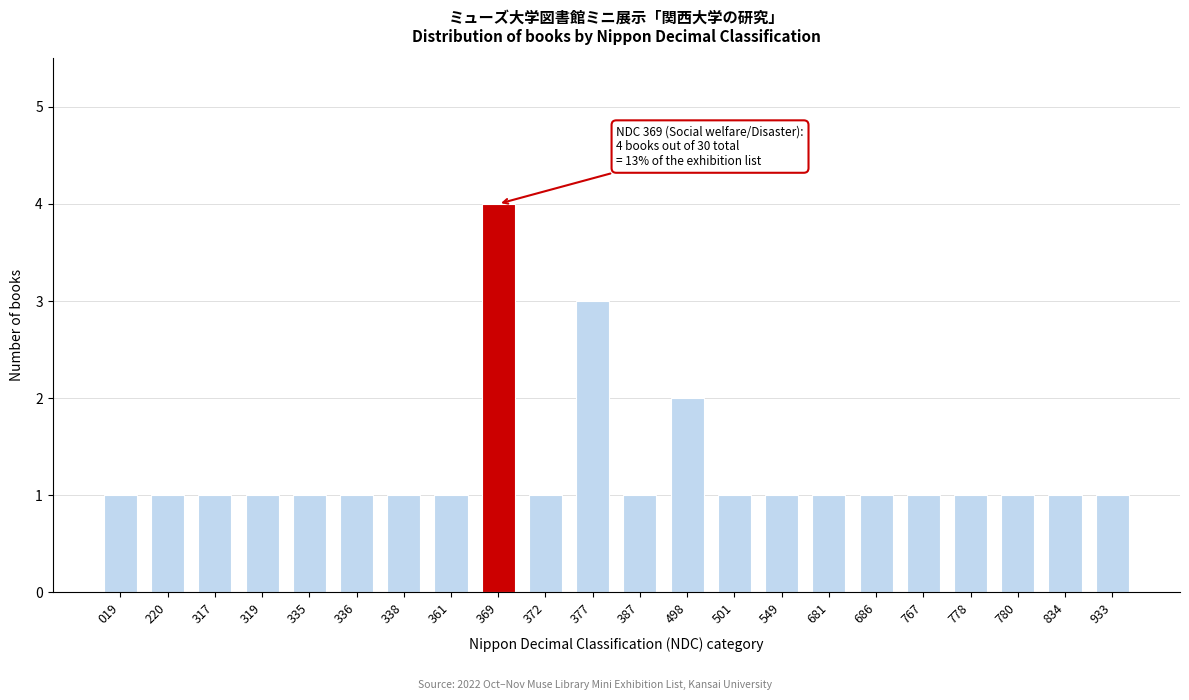

Reading left to right, transcribe all the data shown in this chart.

019=1	220=1	317=1	319=1	335=1	336=1	338=1	361=1	369=4	372=1	377=3	387=1	498=2	501=1	549=1	681=1	686=1	767=1	778=1	780=1	834=1	933=1